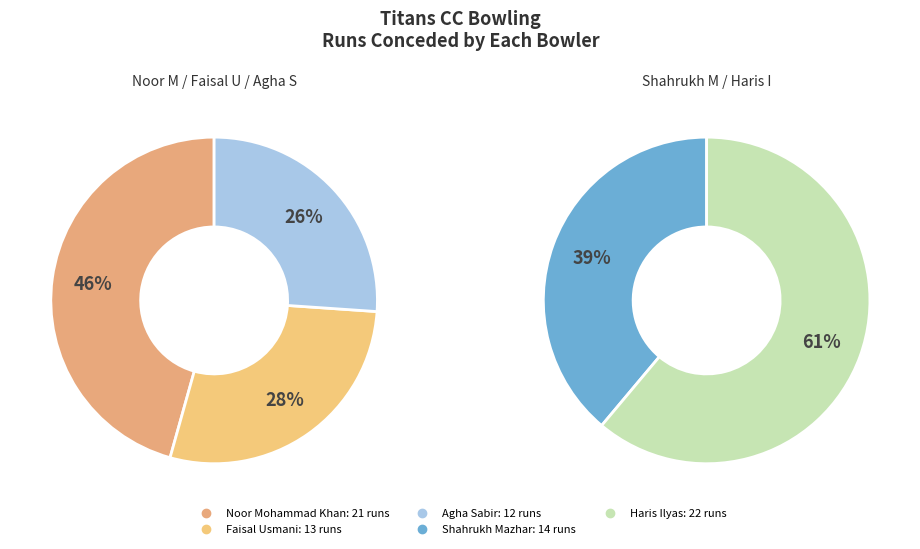

What portion of the pie excludes Shahrukh Mazhar?

82.9%